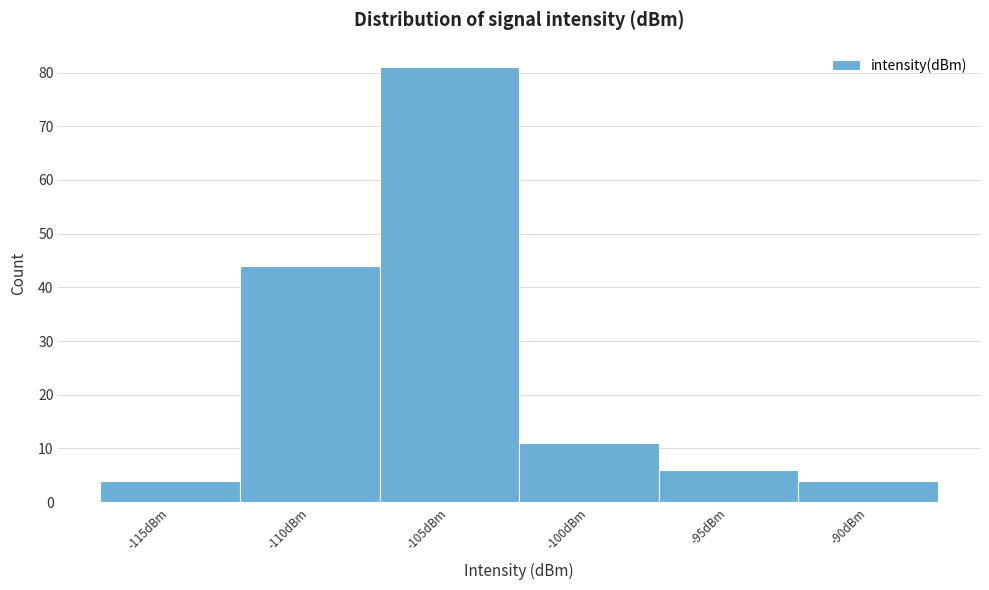

Reading left to right, list all the values displayed in this chart.

-115dBm=4	-110dBm=44	-105dBm=81	-100dBm=11	-95dBm=6	-90dBm=4